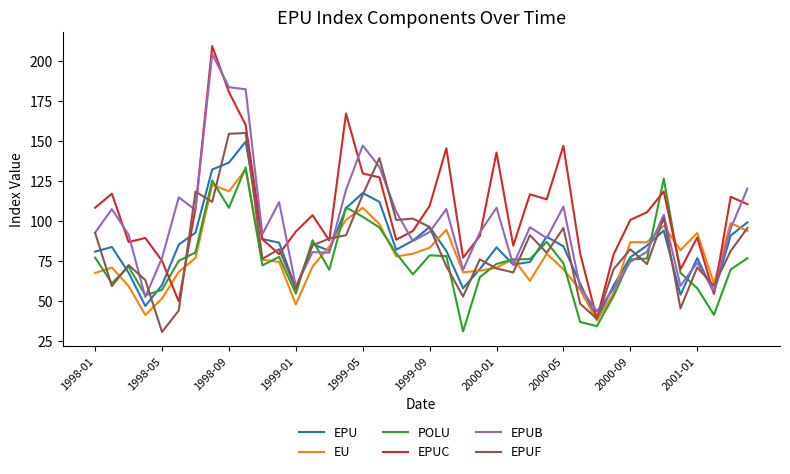

What is the difference between the maximum and second lowest values in the EPUC series?

159.4